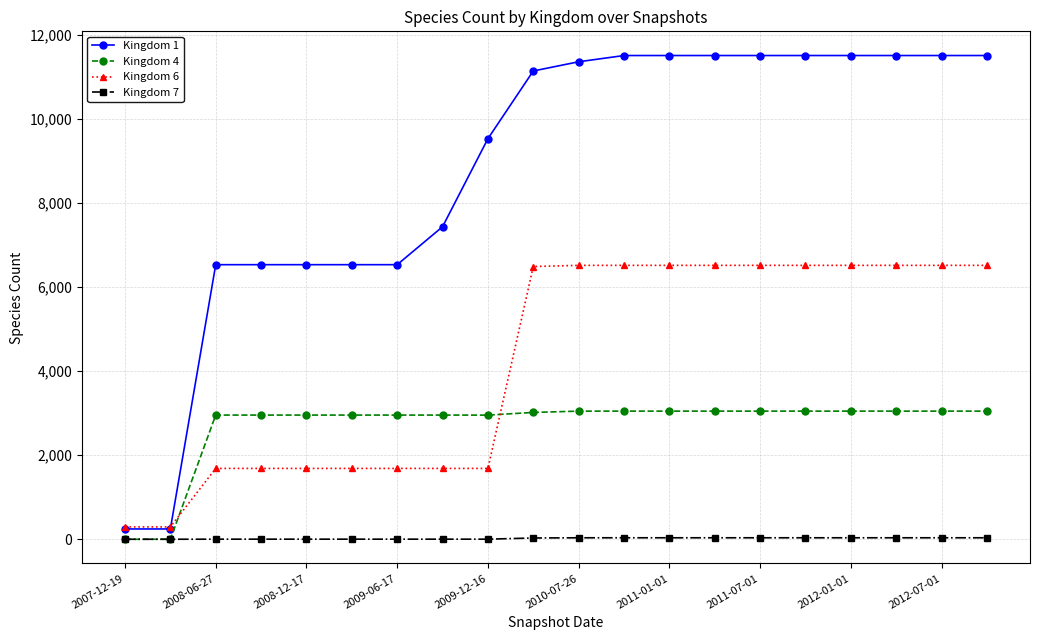

True or false: Kingdom 1 and Kingdom 7 cross at least once.

False